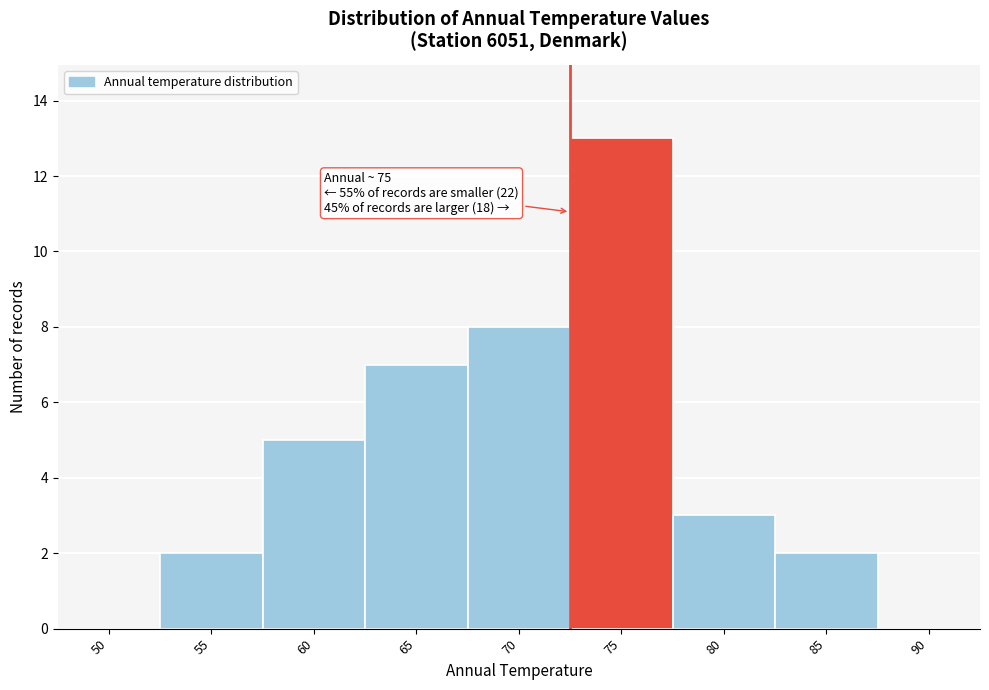

Reading left to right, extract all data points from this chart.

50=0	55=2	60=5	65=7	70=8	75=13	80=3	85=2	90=0